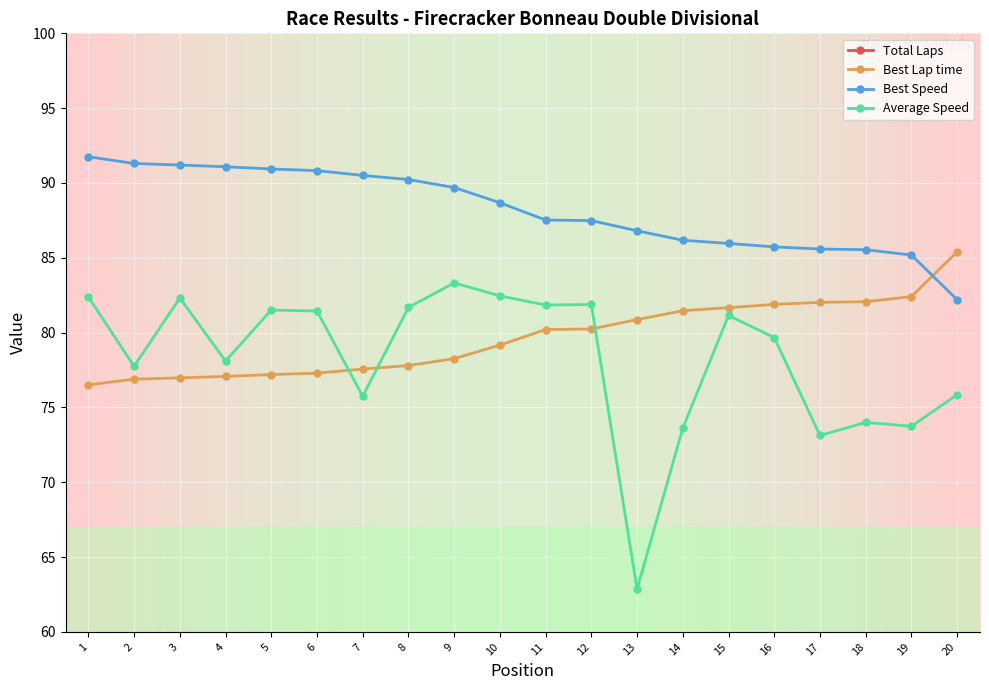

True or false: Average Speed has more than 2 points higher than both neighbors.

True